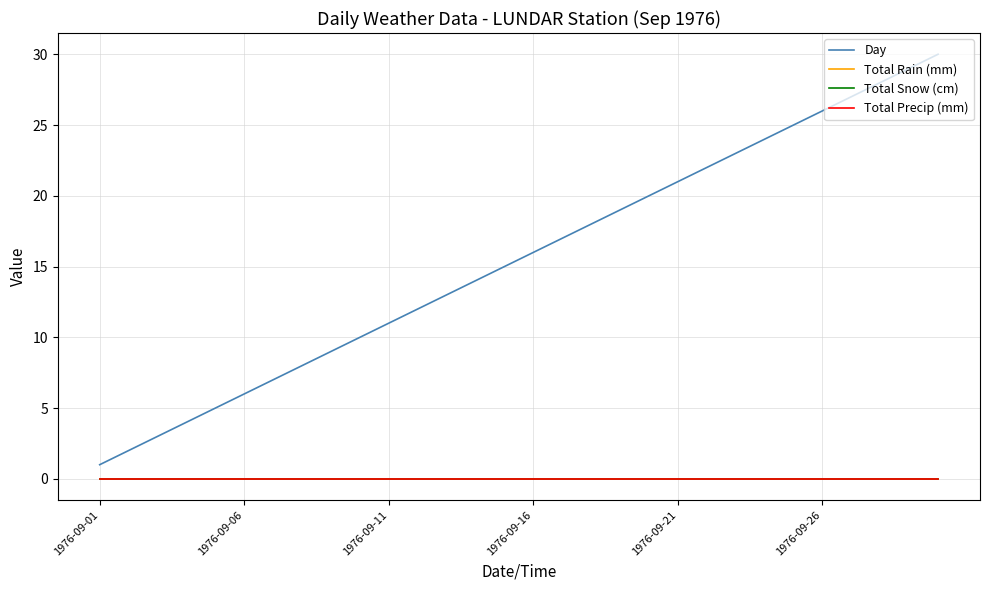

Is this an area chart (filled region under the line)?

No